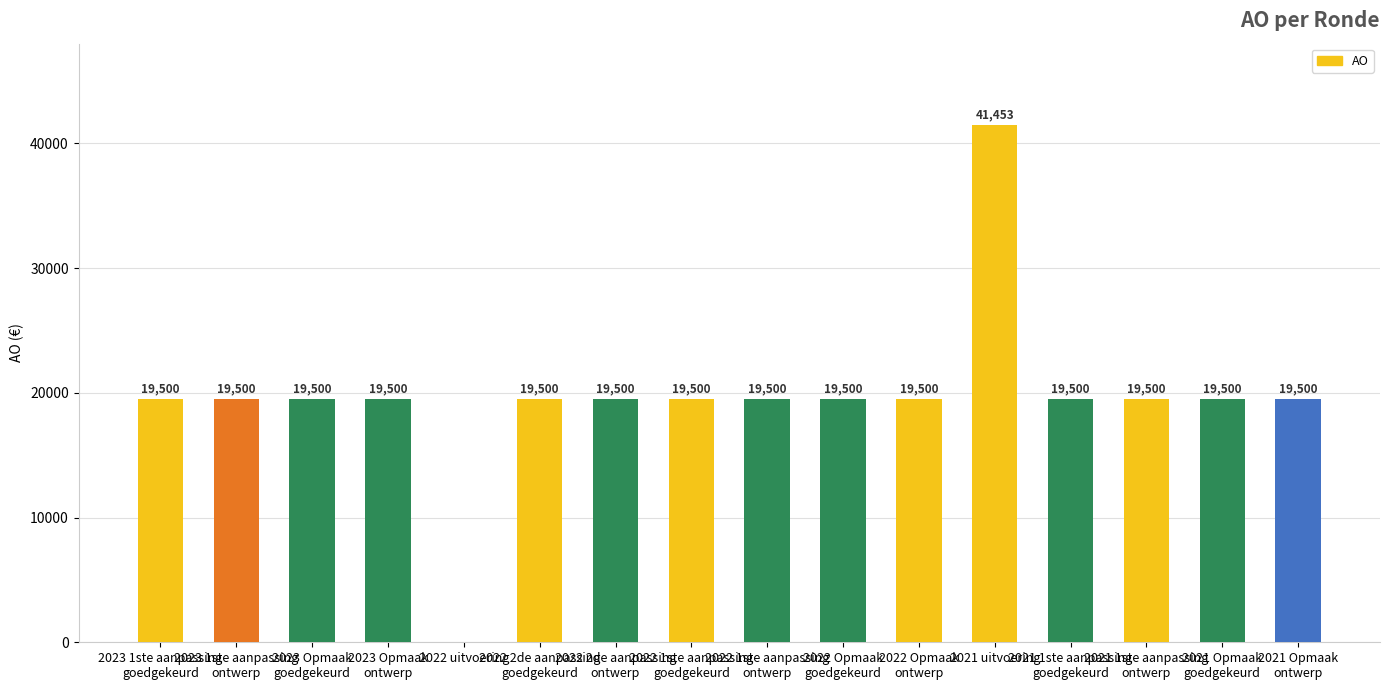

Are the bars horizontal?

No